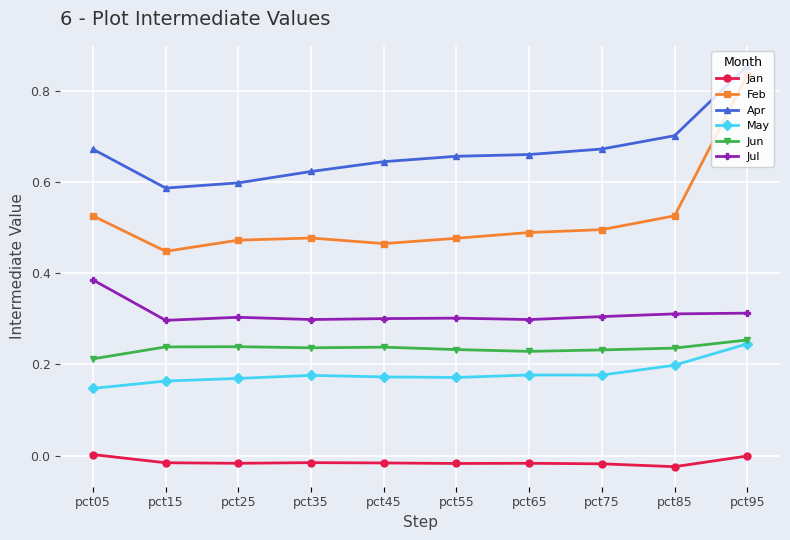

In Apr, how many points are lower than both neighbors (excluding endpoints)?

1